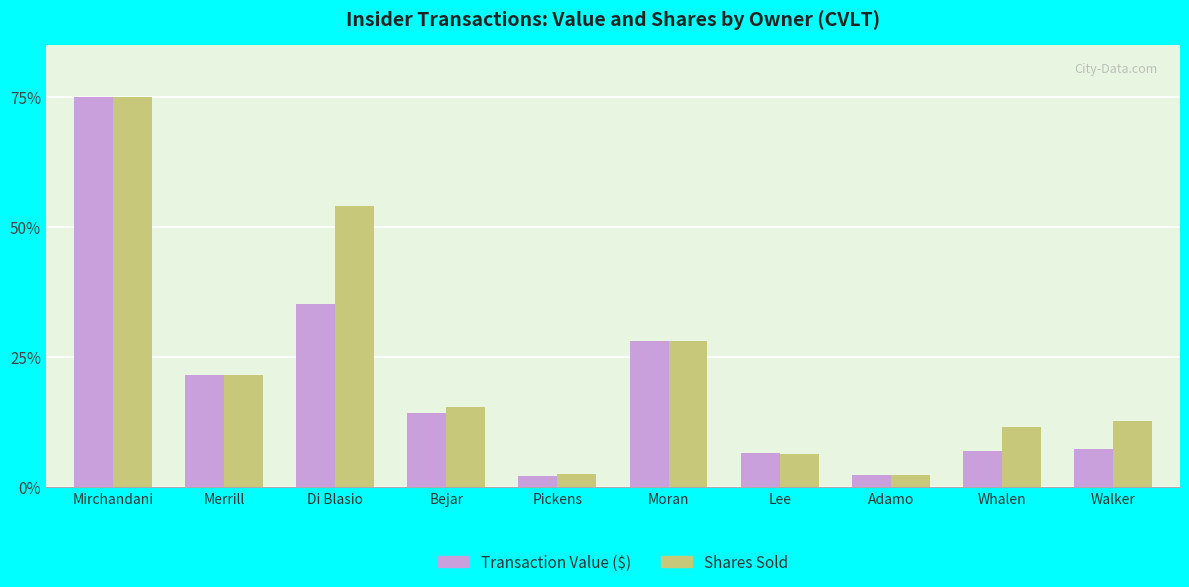

What position from the left is Whalen?

9